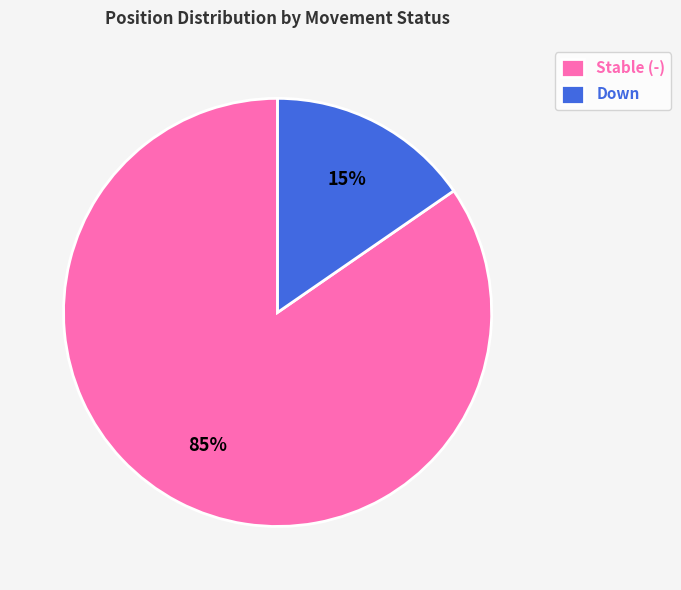

True or false: Down accounts for 24% of the total.

False